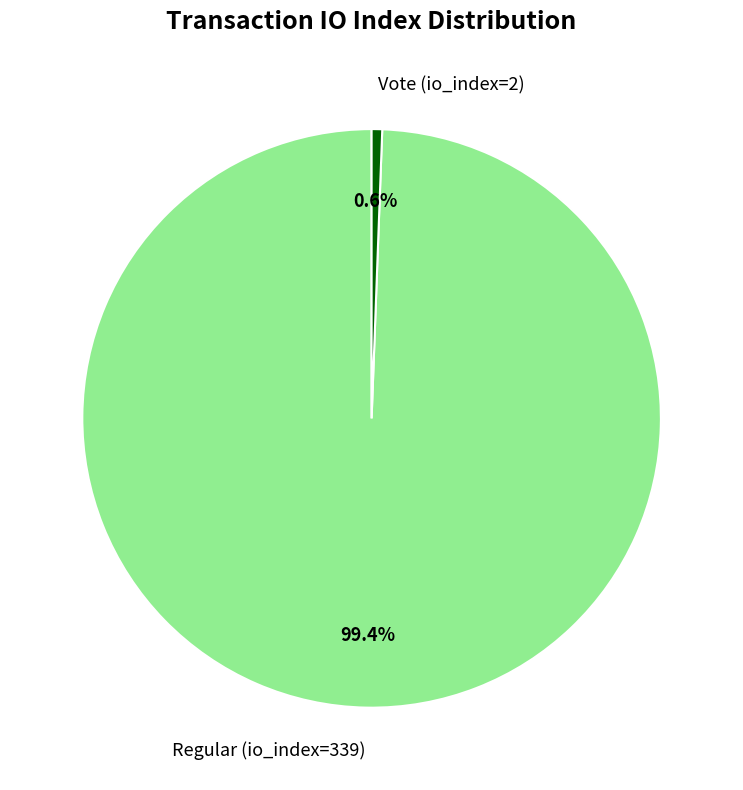

Is it true that Regular (io_index=339) is 90% of the pie?

False